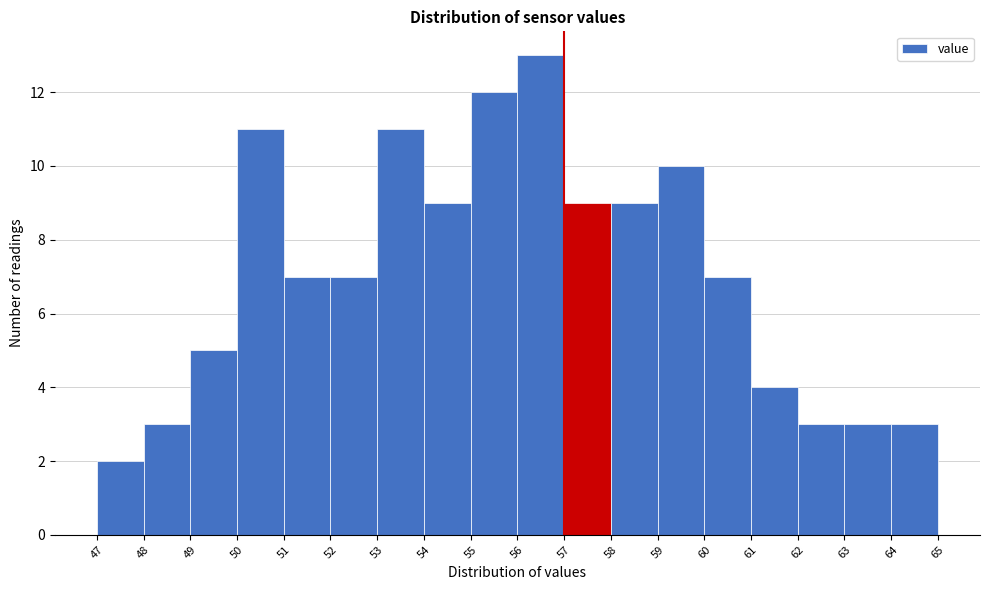

Over which range of the x-axis is the bar tallest?

56 to 57